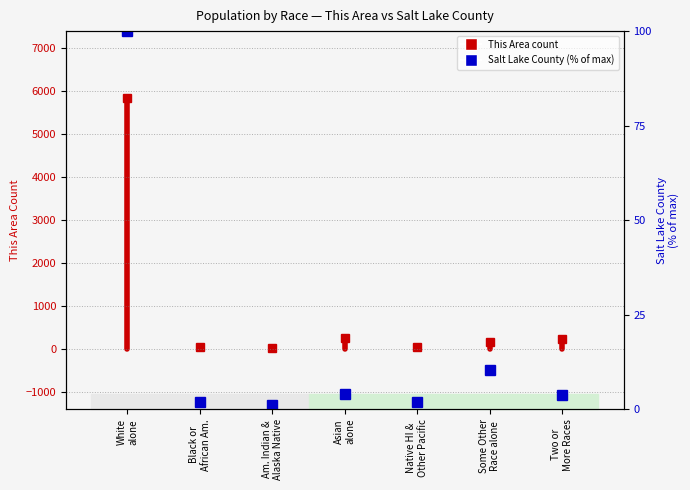

What is the difference between the values at Black or
African Am. and White
alone?

5849